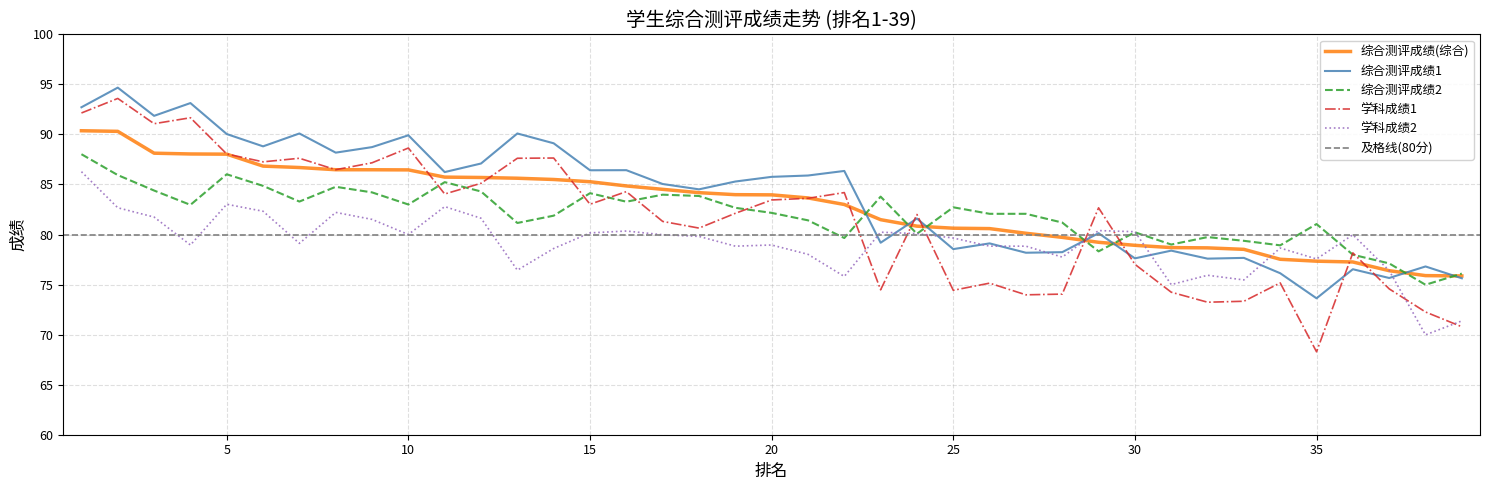

What is the highest value of the 学科成绩1 series?

93.6